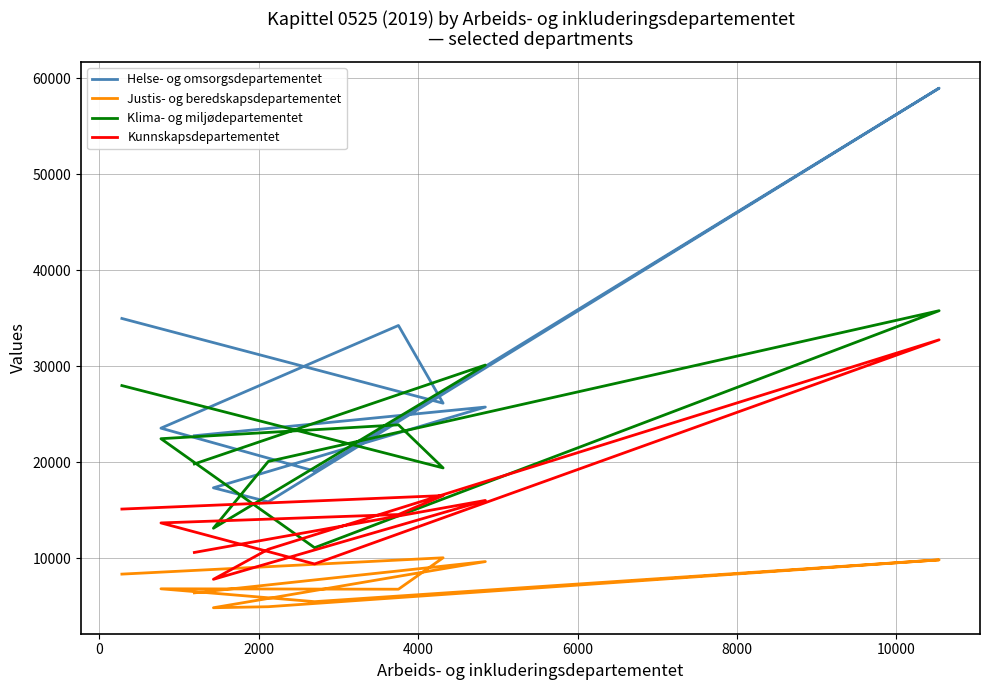

What are all the series names shown in the legend?

Helse- og omsorgsdepartementet, Justis- og beredskapsdepartementet, Klima- og miljødepartementet, Kunnskapsdepartementet